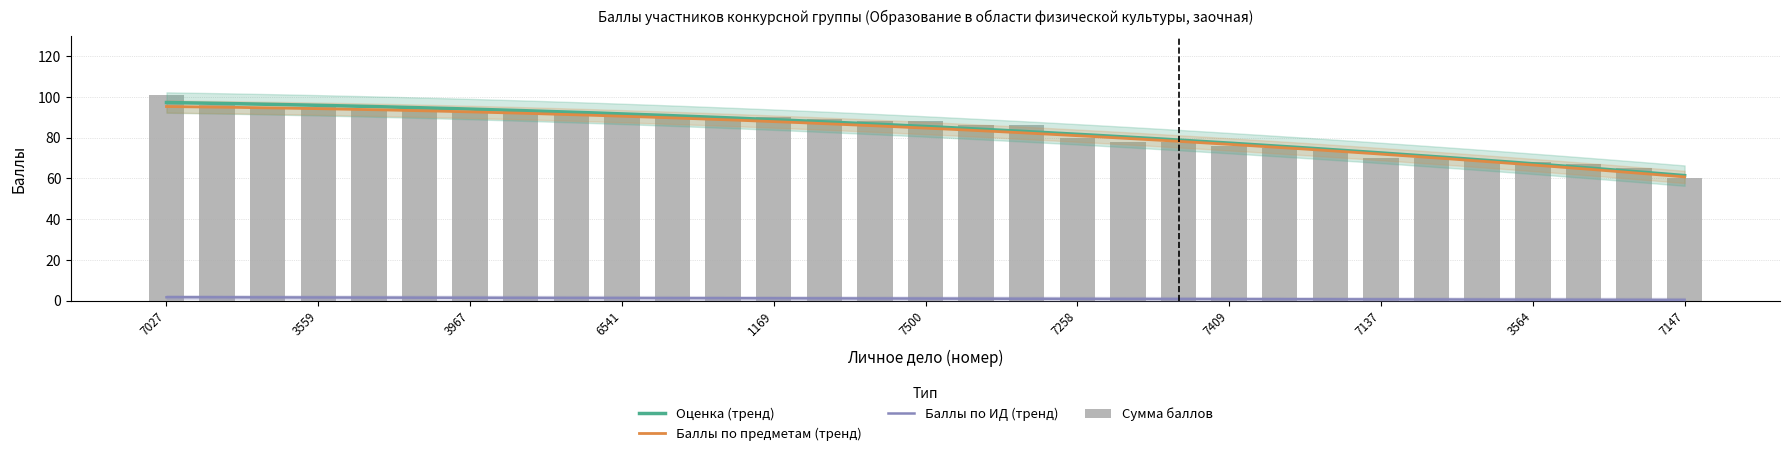

Is it true that Сумма баллов по предметам equals 93 at 7137?

False